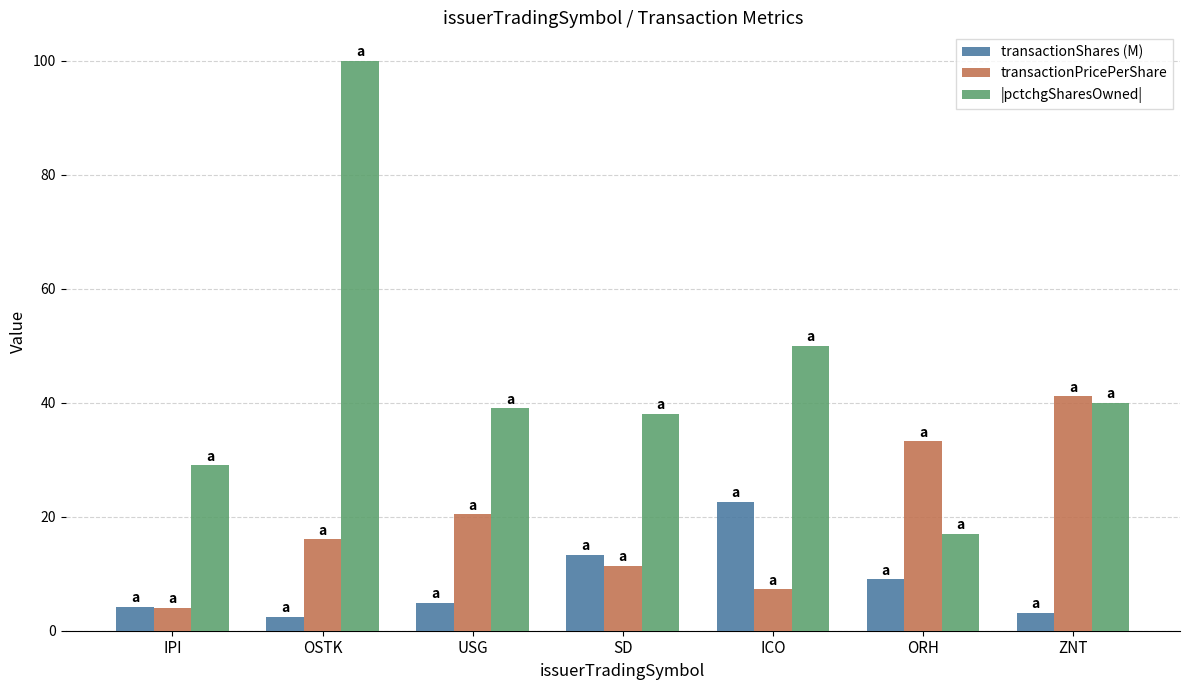

Between OSTK and ZNT, which series saw the biggest shift?

|pctchgSharesOwned|